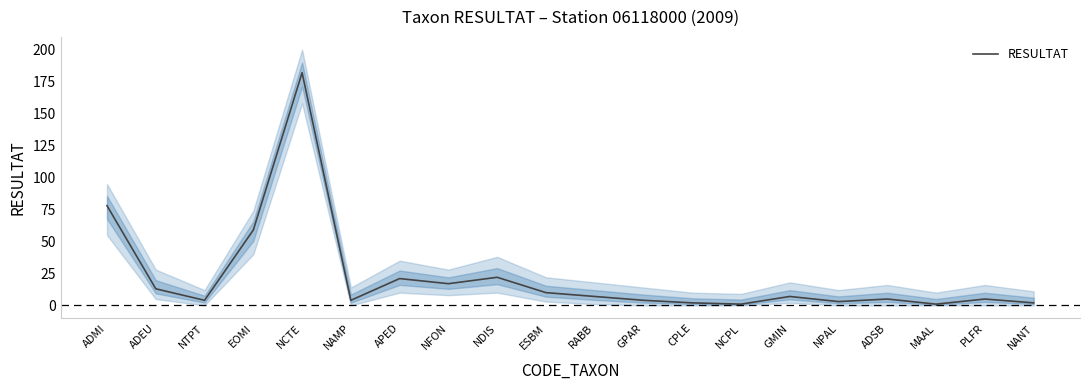

What is the label of the 17th point from the right?

EOMI